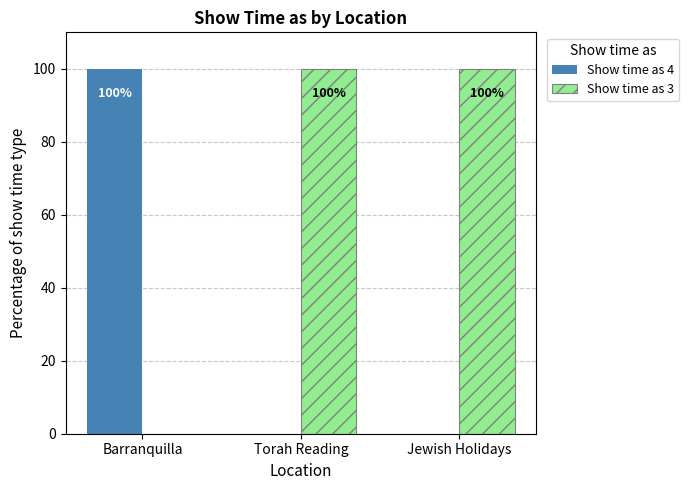

True or false: Show time as 3 has a value of -62 at Barranquilla.

False